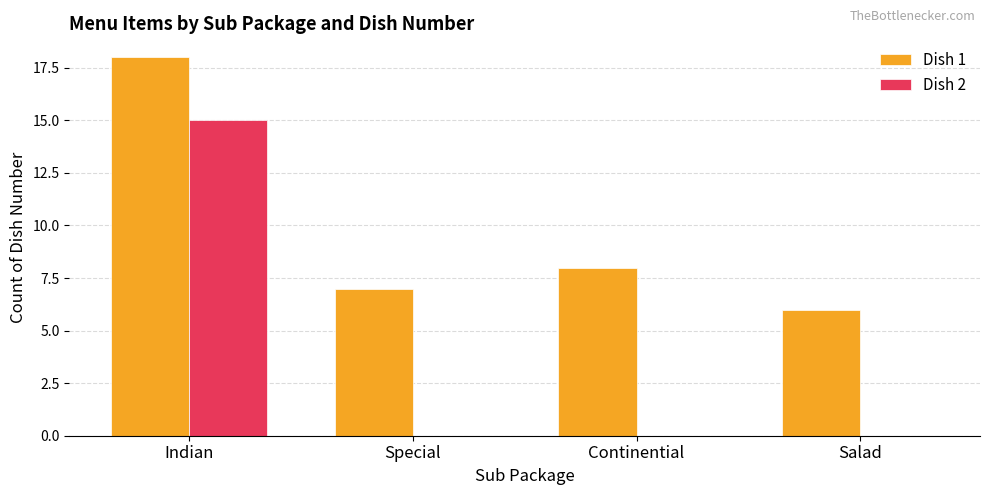

What is the sum of all Dish 1 values?

39